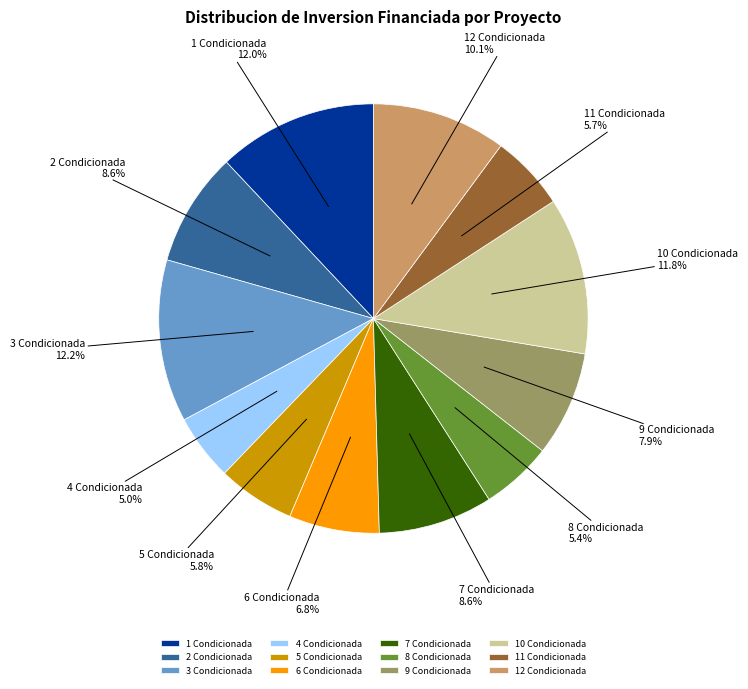

To the nearest percent, what is the difference between the largest and smallest slice percentages?

7%